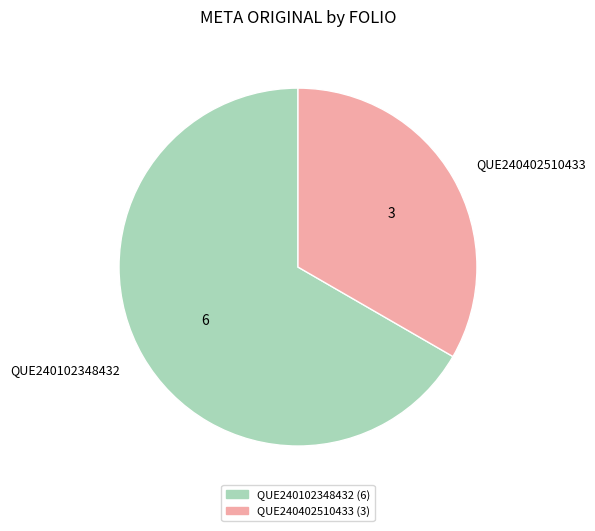

Which category has the smallest portion of the pie?

QUE240402510433